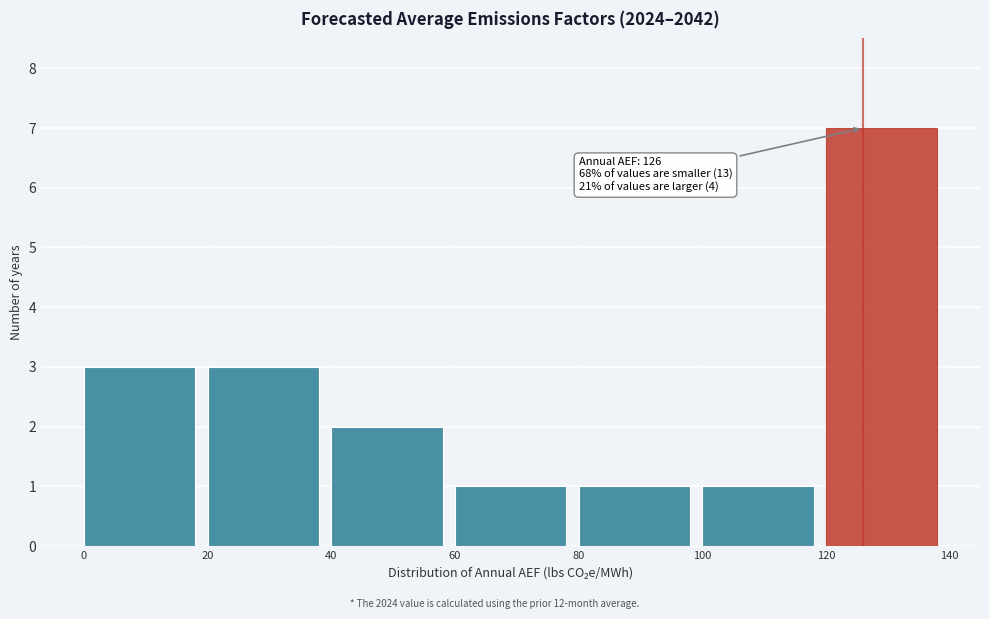

Over which range of the x-axis is the bar tallest?

120 to 140